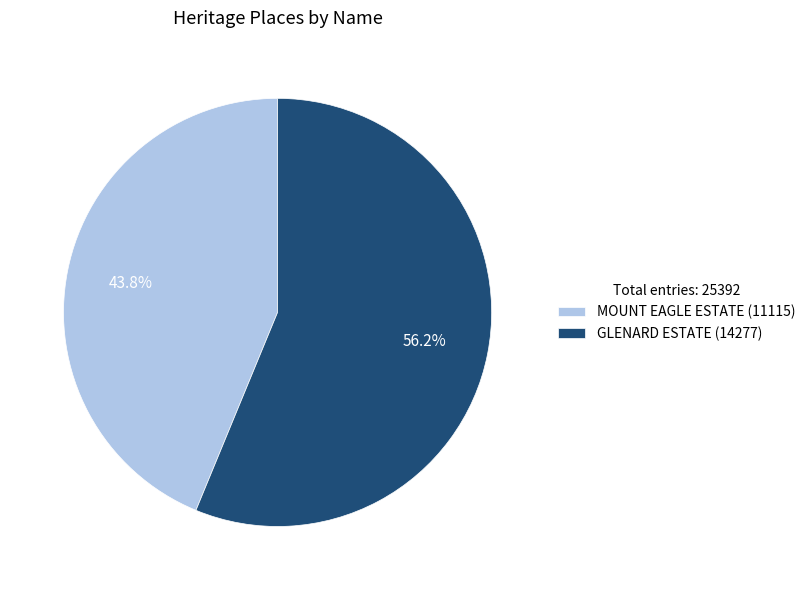

Does GLENARD ESTATE represent more than half of the total?

Yes